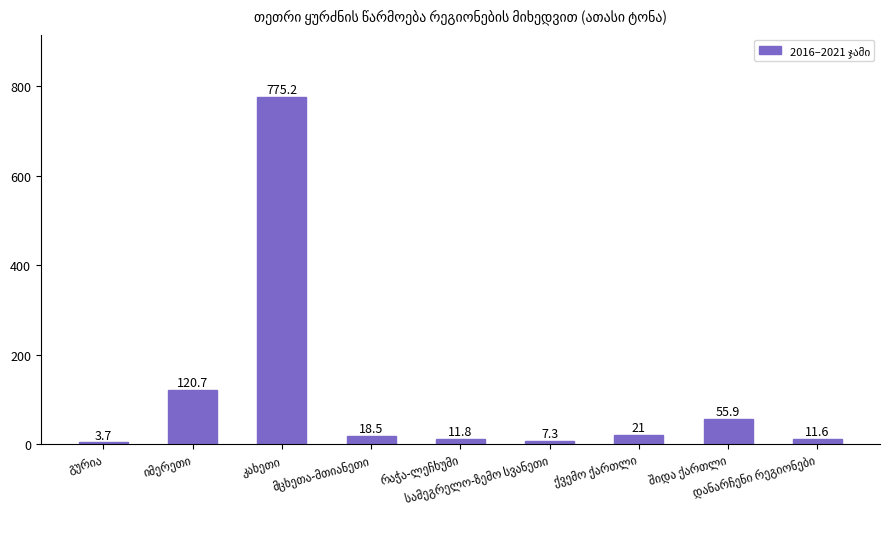

What is the greatest value displayed?

775.2